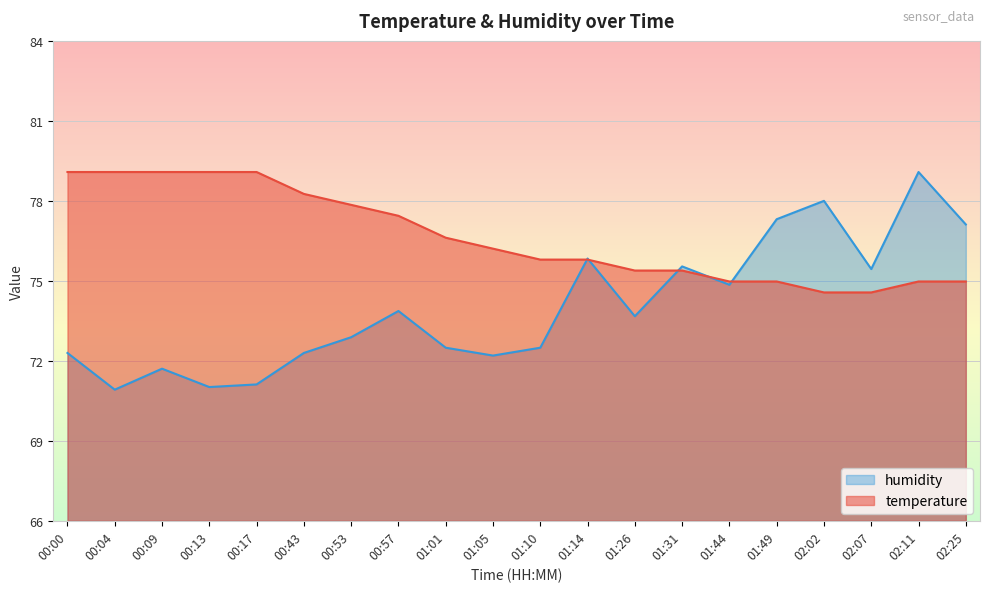

What is the difference between the second highest and minimum values in the humidity series?

7.2